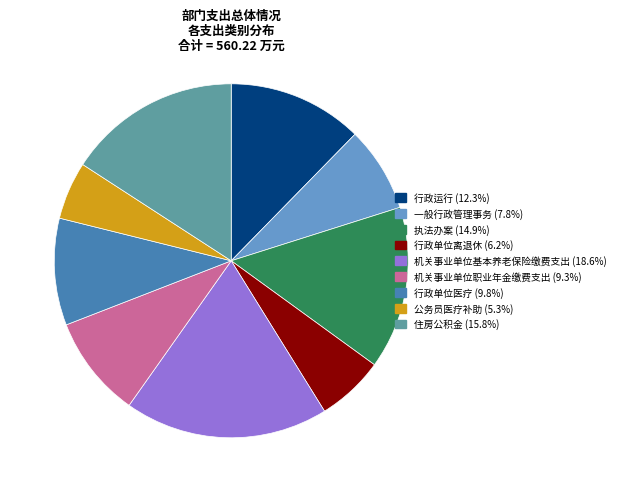

How many segments does this pie chart have?

9